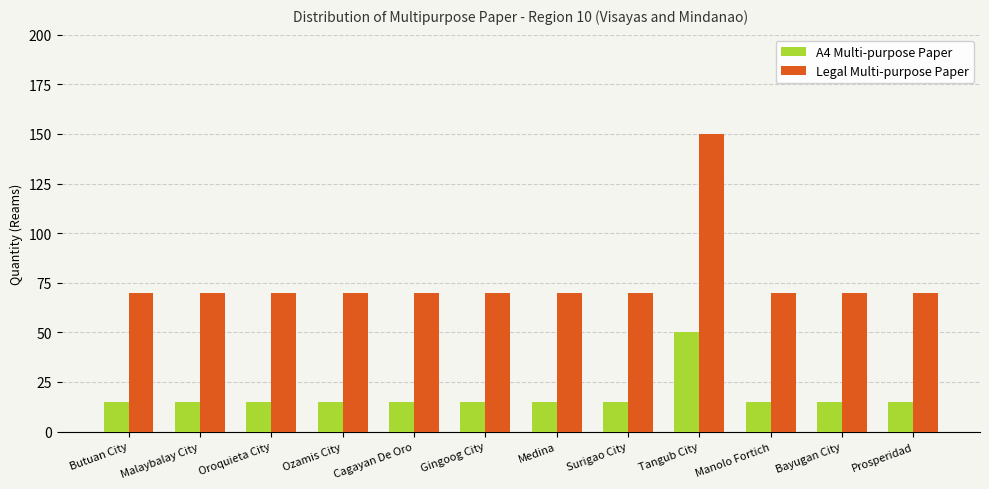

What is the label of the 5th bar from the right?

Surigao City